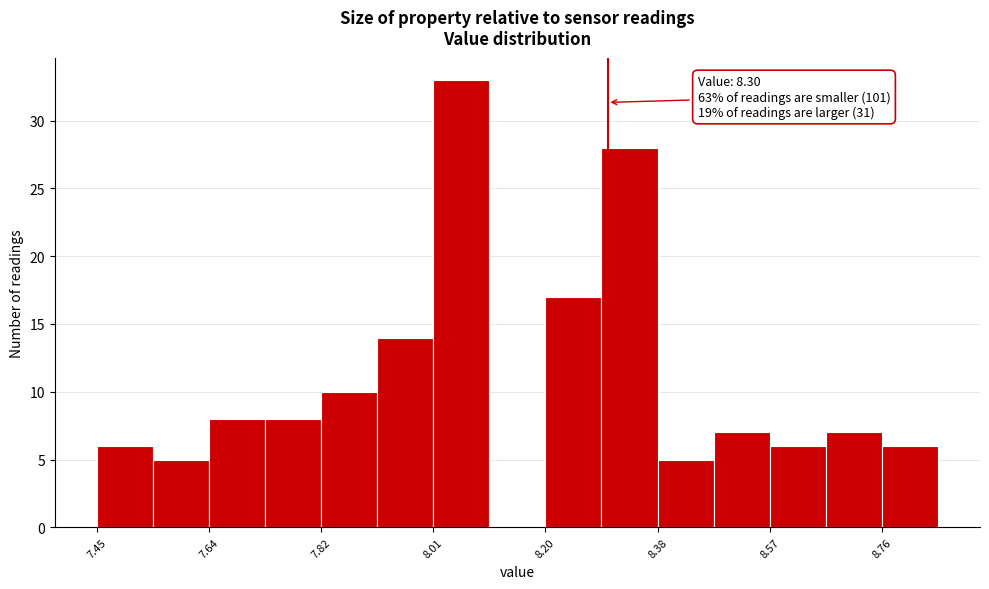

Which range on the x-axis has the tallest bar?

8.02 to 8.10